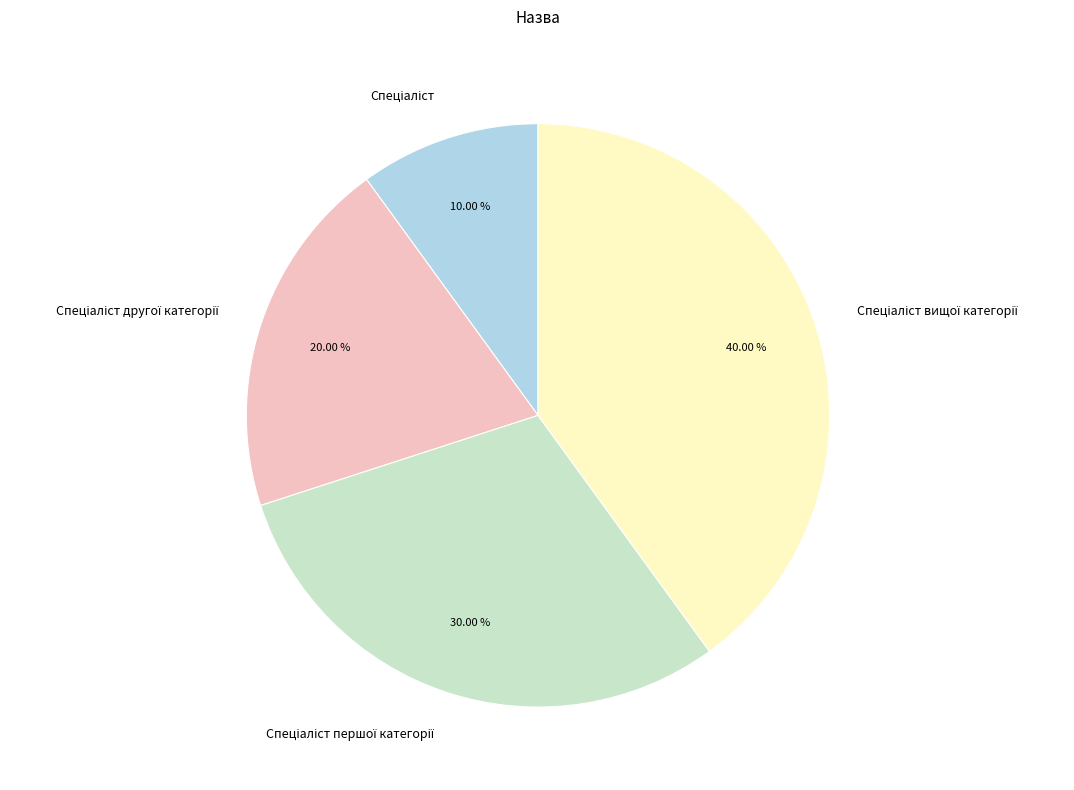

Is there any slice that represents more than half of the pie?

No